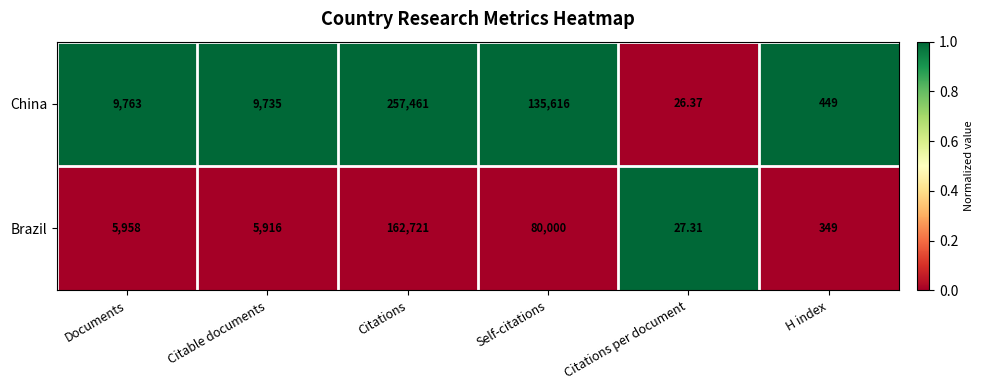

Which category has the lowest value across all series?

Citations per document